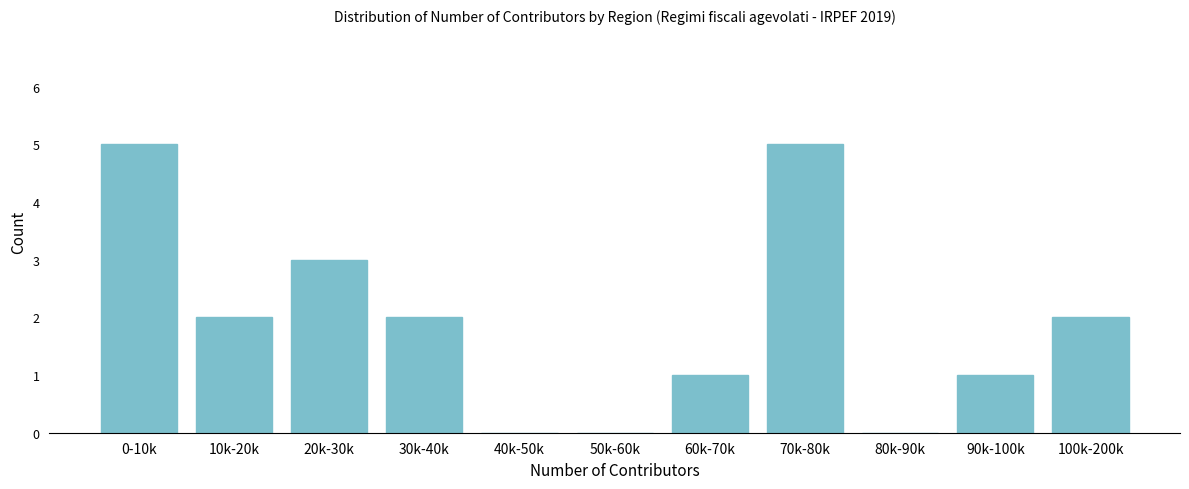

Reading left to right, what are all the values shown in this chart?

0-10k=5	10k-20k=2	20k-30k=3	30k-40k=2	40k-50k=0	50k-60k=0	60k-70k=1	70k-80k=5	80k-90k=0	90k-100k=1	100k-200k=2